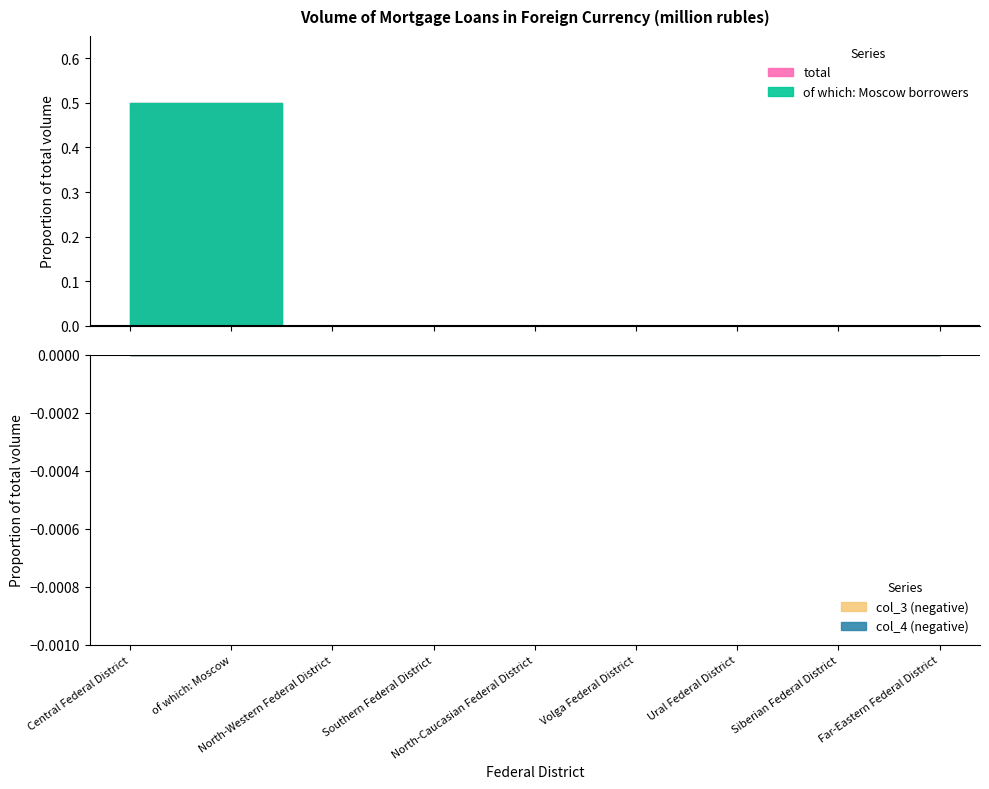

True or false: total has a value of 0 at Volga Federal District.

True